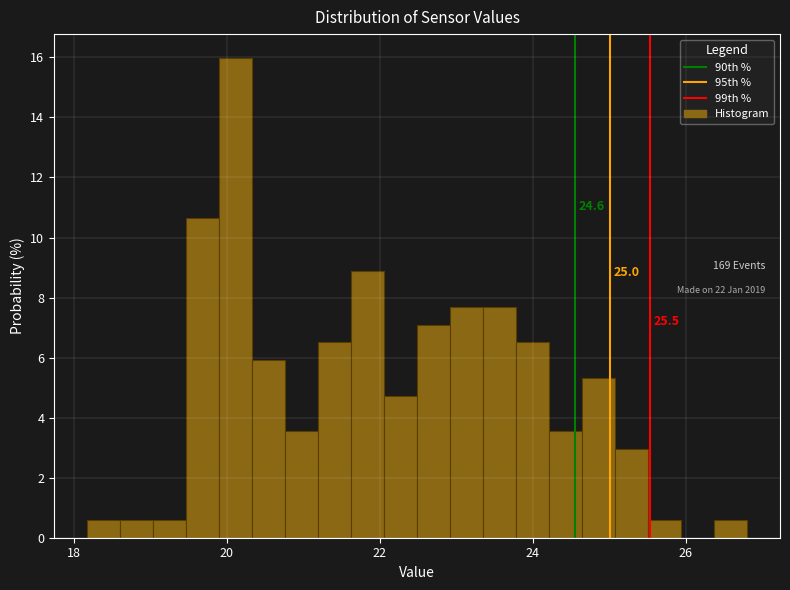

Read against the x-axis, roughly where is the centre of the tallest bar?

20.2